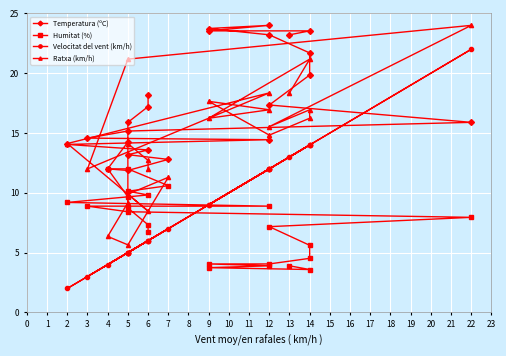

What is the approximate value of Velocitat del vent (km/h) at 6?

6.0